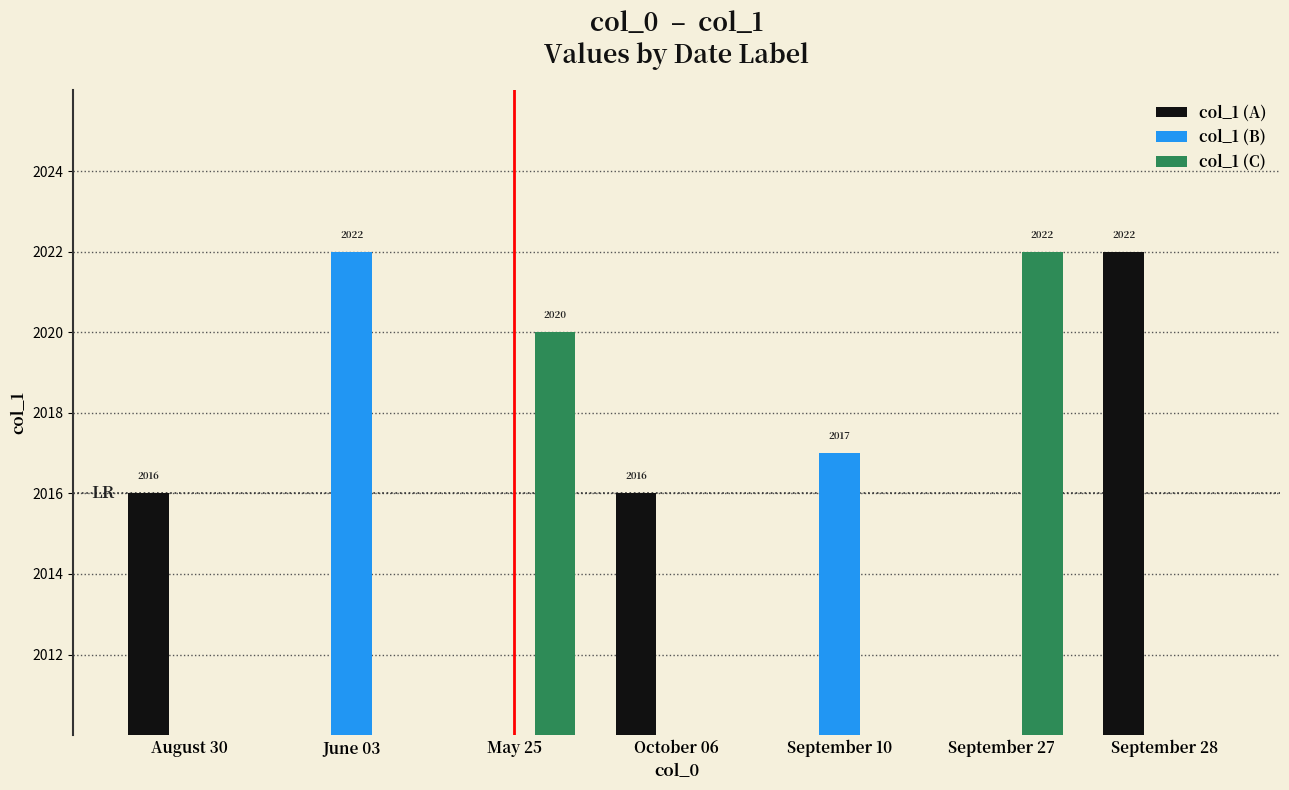

How many values in col_1 (C) are above zero?

2